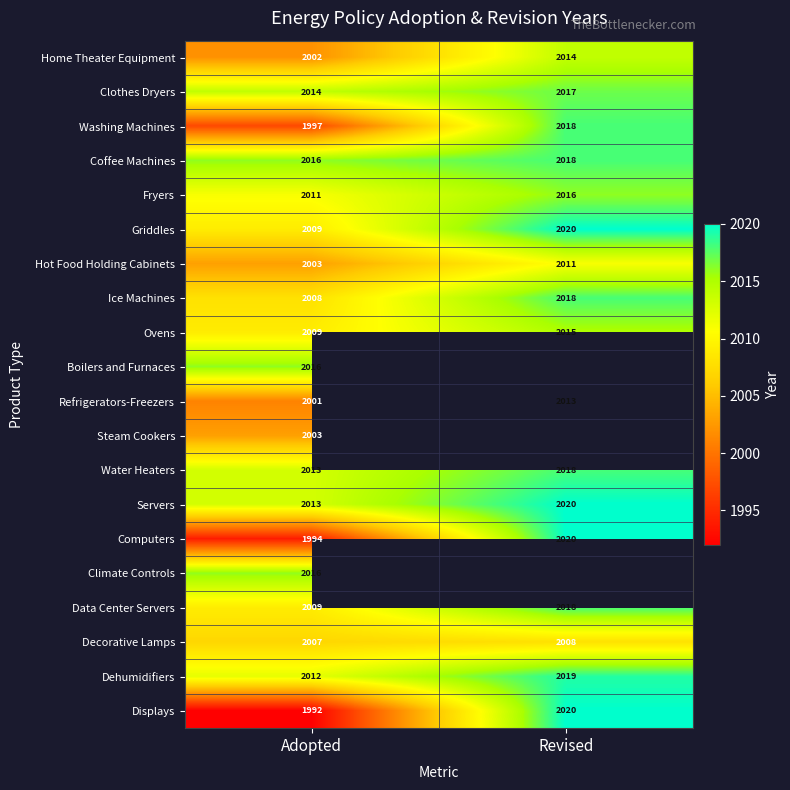

At which label is Refrigerators-Freezers closest to 2007?

Adopted